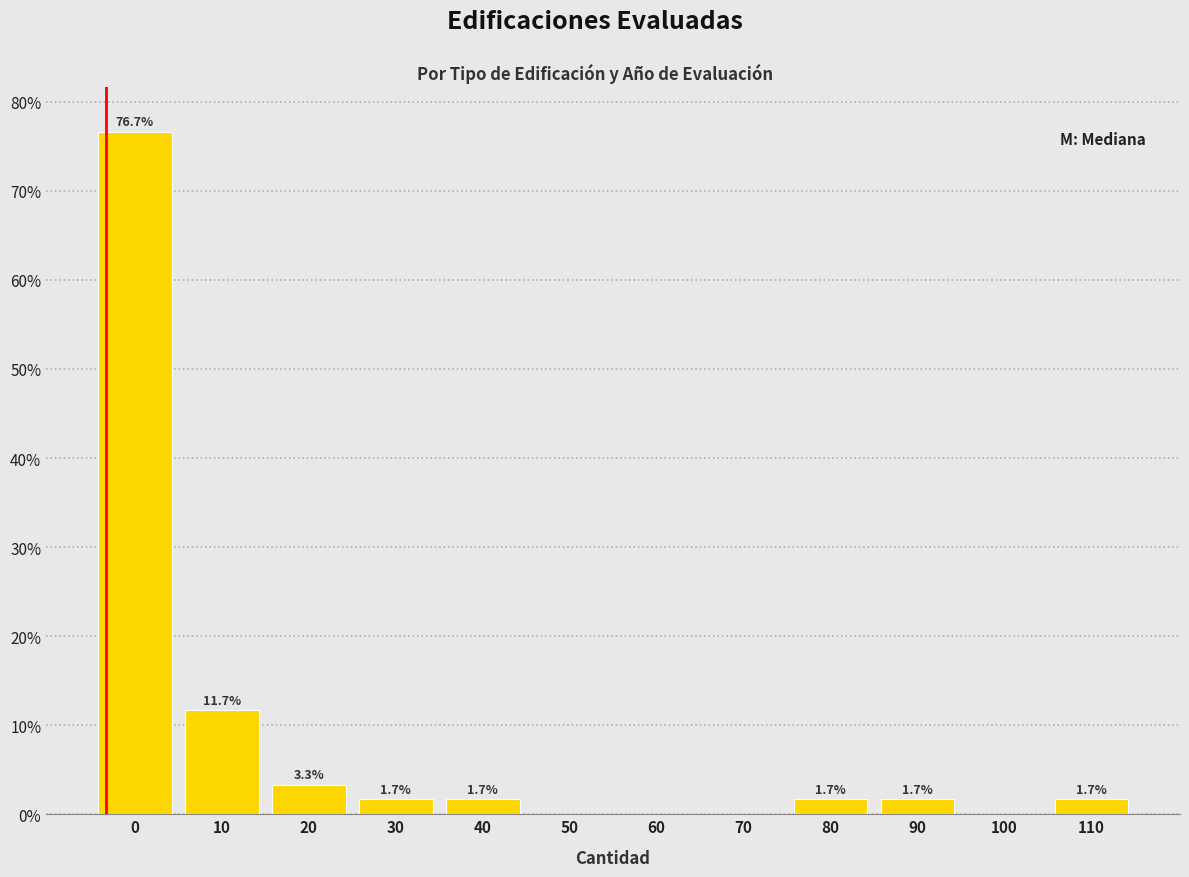

Reading left to right, extract all data points from this chart.

0=76.7	10=11.7	20=3.3	30=1.7	40=1.7	50=0.0	60=0.0	70=0.0	80=1.7	90=1.7	100=0.0	110=1.7